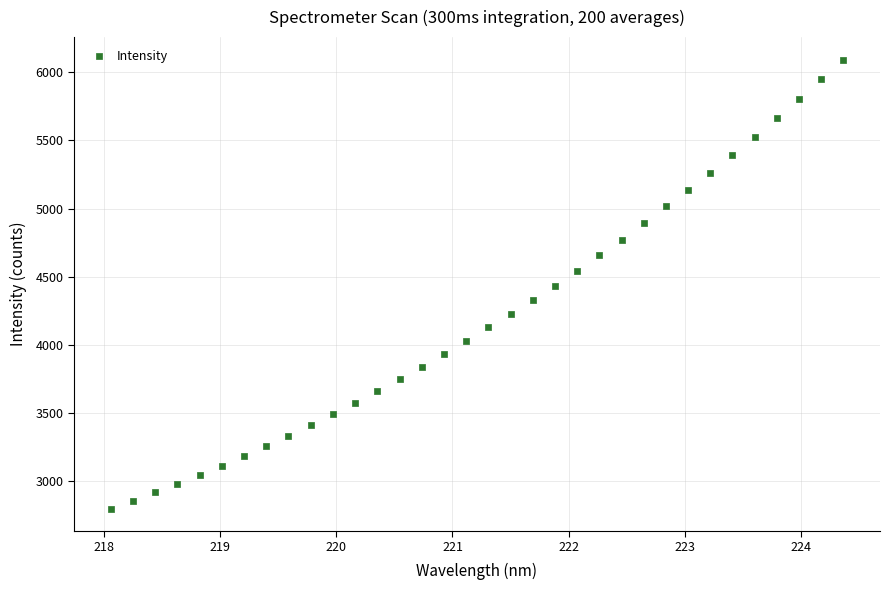

What is the range of X values (max minus min)?

6.3